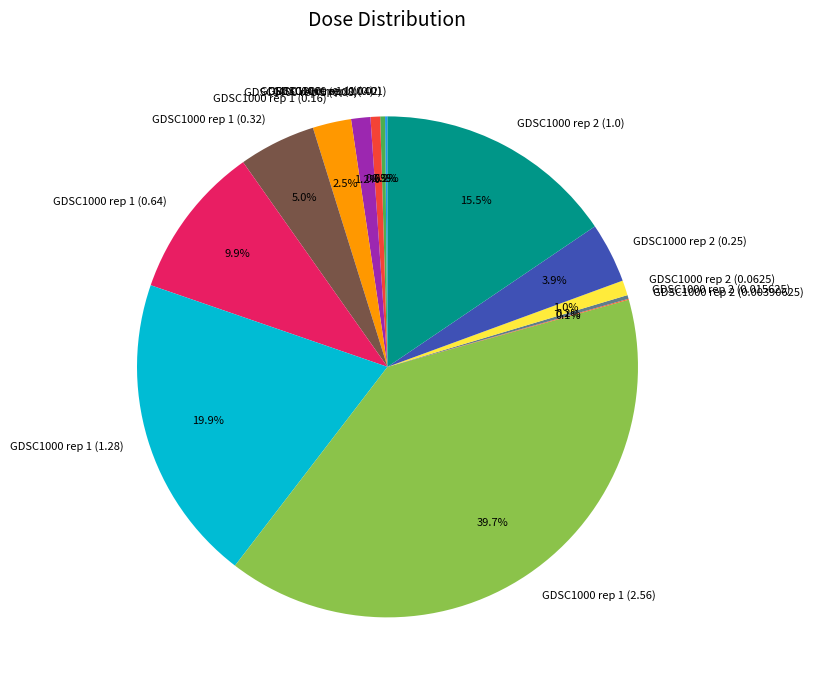

Which has a higher value, GDSC1000 rep 1 (1.28) or GDSC1000 rep 1 (0.16)?

GDSC1000 rep 1 (1.28)